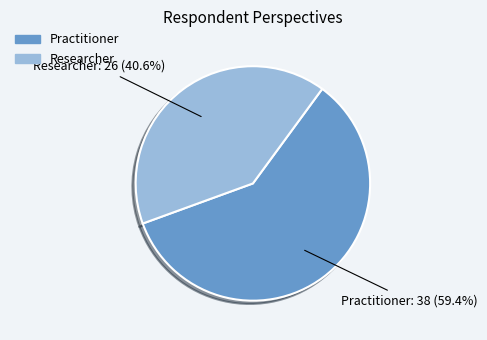

Do Researcher and Practitioner together represent more than half of the pie?

Yes